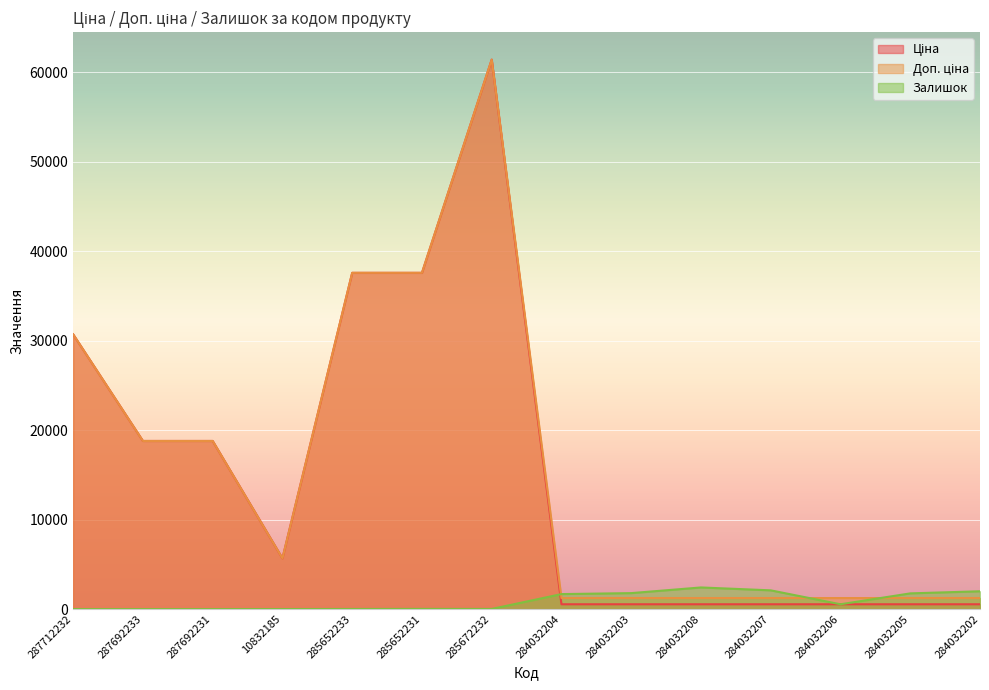

Where does the Ціна series first go above 5673?

287712232